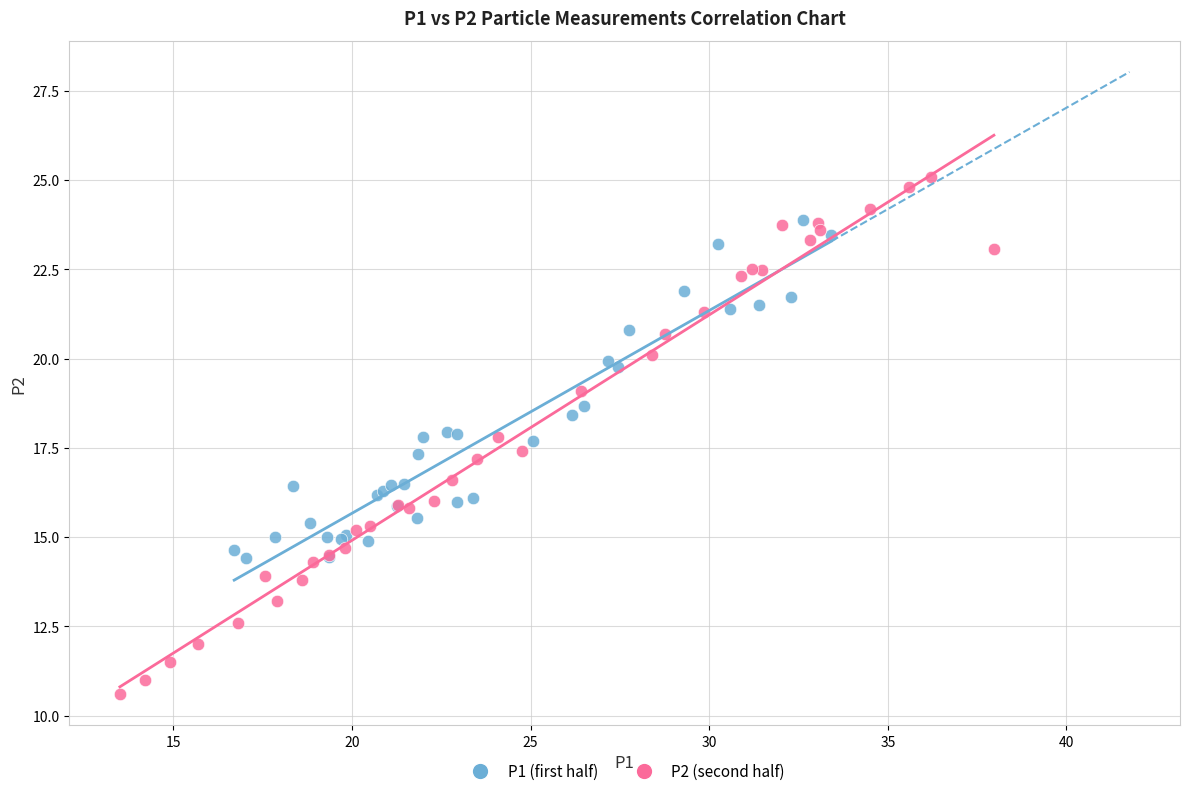

Which series has the widest spread of Y values?

P2 (second half)